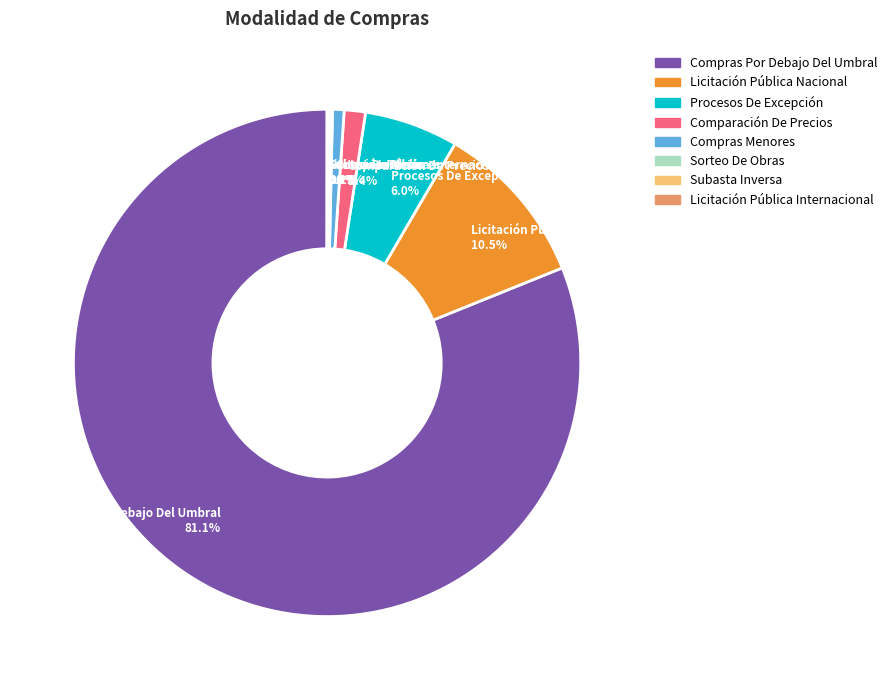

What is the ratio of the value at Procesos De Excepción to the value at Compras Menores?

8.1